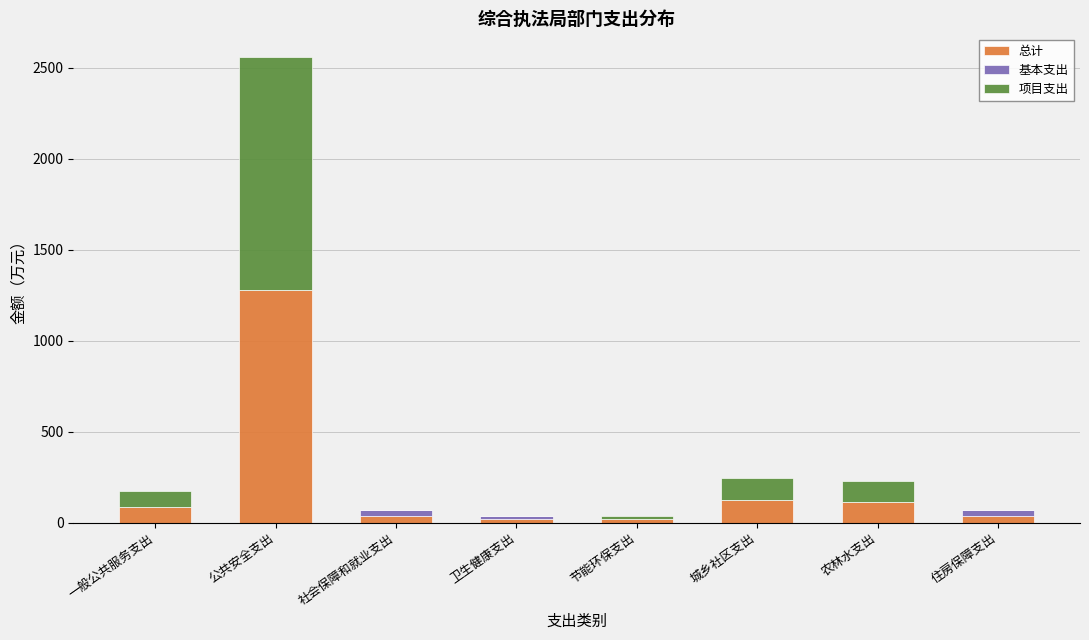

Does the chart contain stacked bars?

Yes